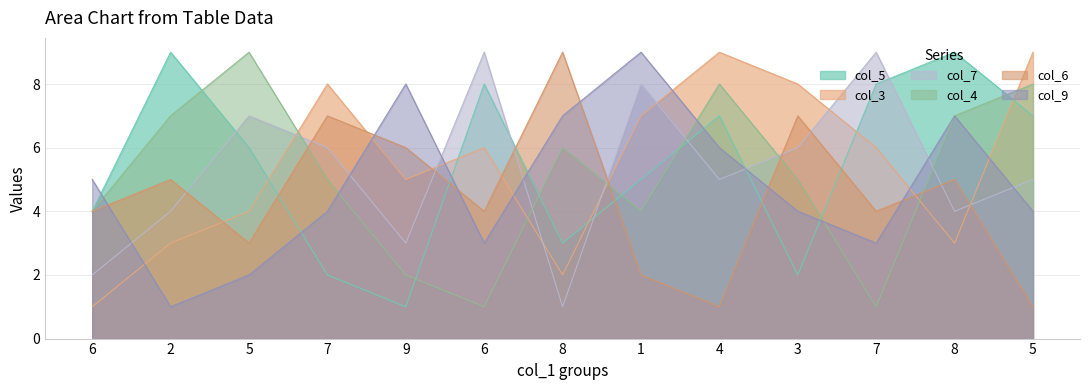

How many lines are shown in the chart?

6